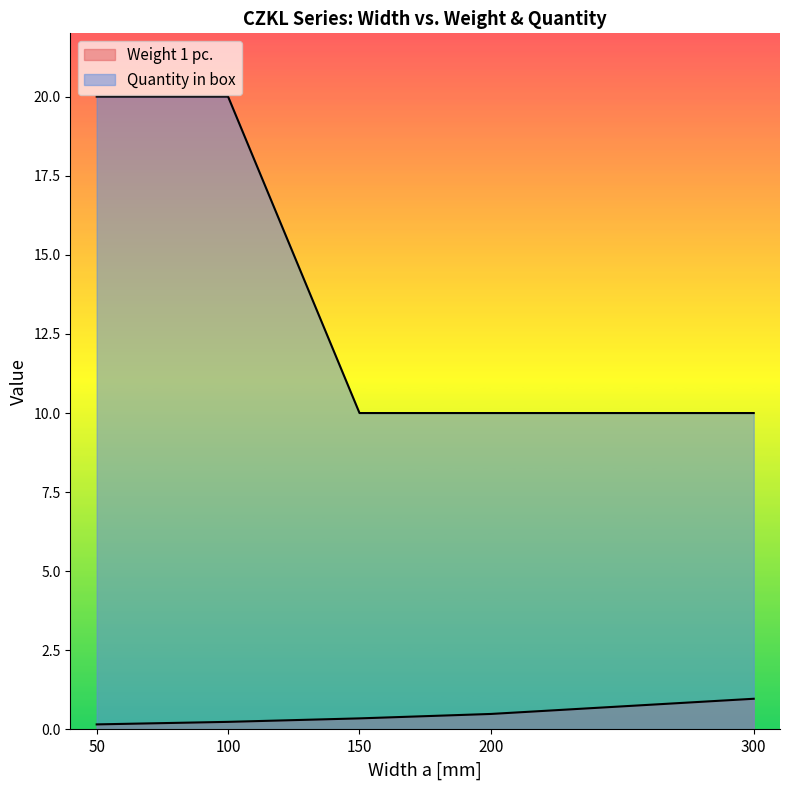

What is the approximate value of Quantity in box at 200?

10.0